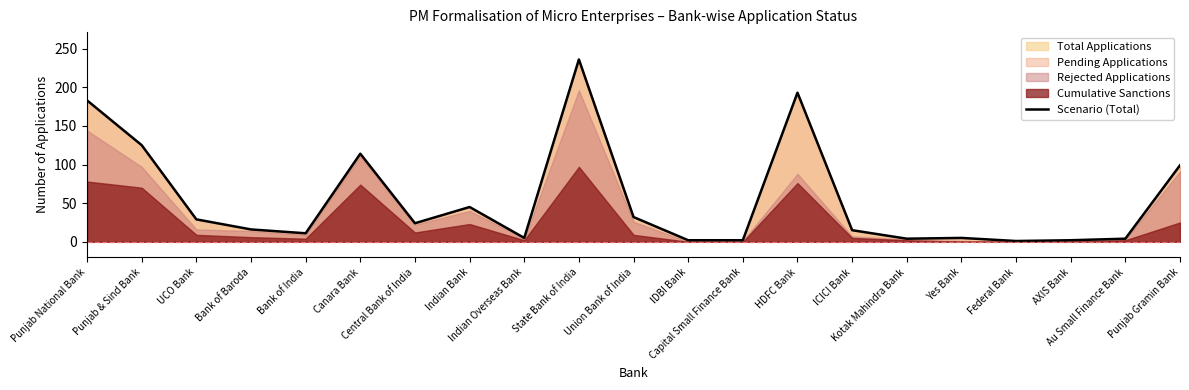

What is the ratio of the value at Bank of Baroda to the value at UCO Bank?

0.6